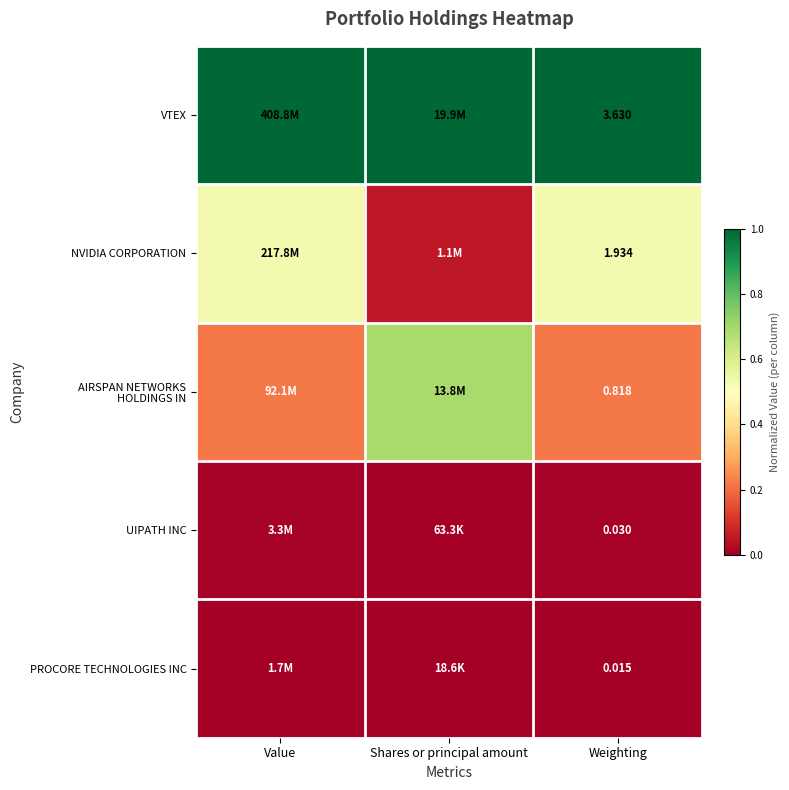

At how many categories does at least one series exceed 0?

3